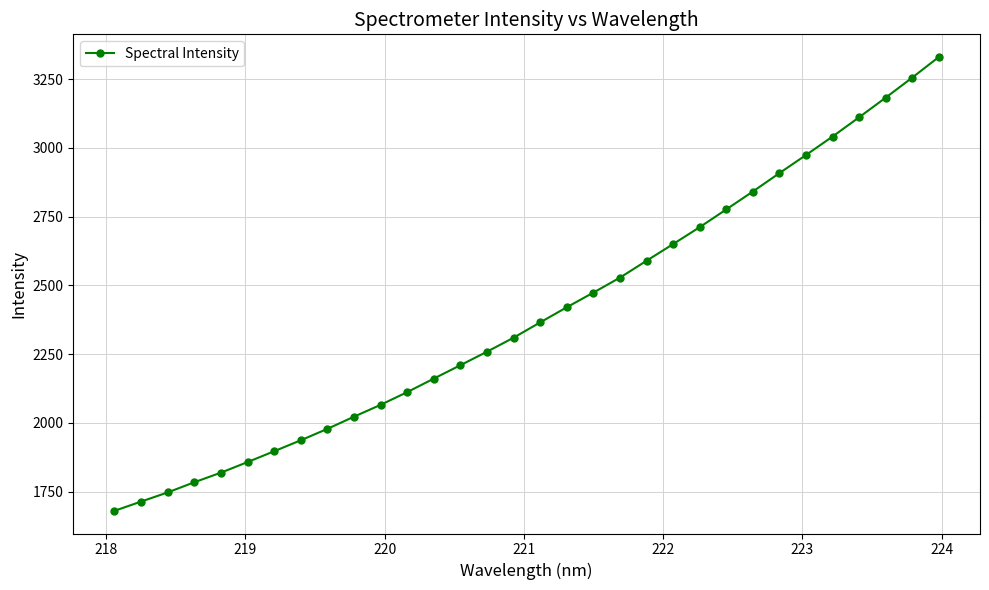

What is the average value?

2397.0